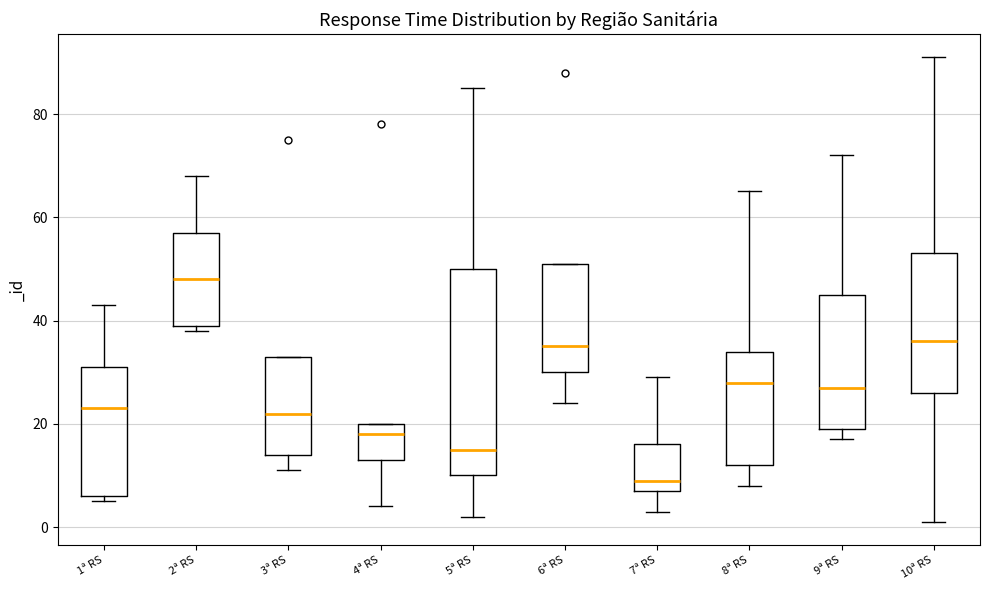

Which box is the tallest, from its lower edge to its upper edge?

5ª RS